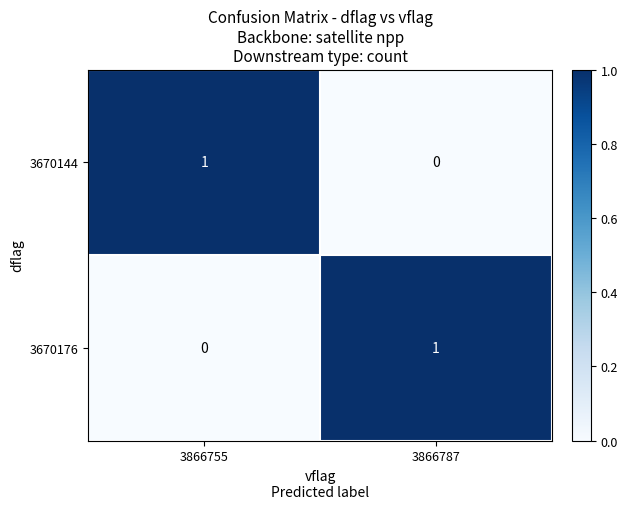

The 3670144 series shows 1 at 3866755. True or false?

True